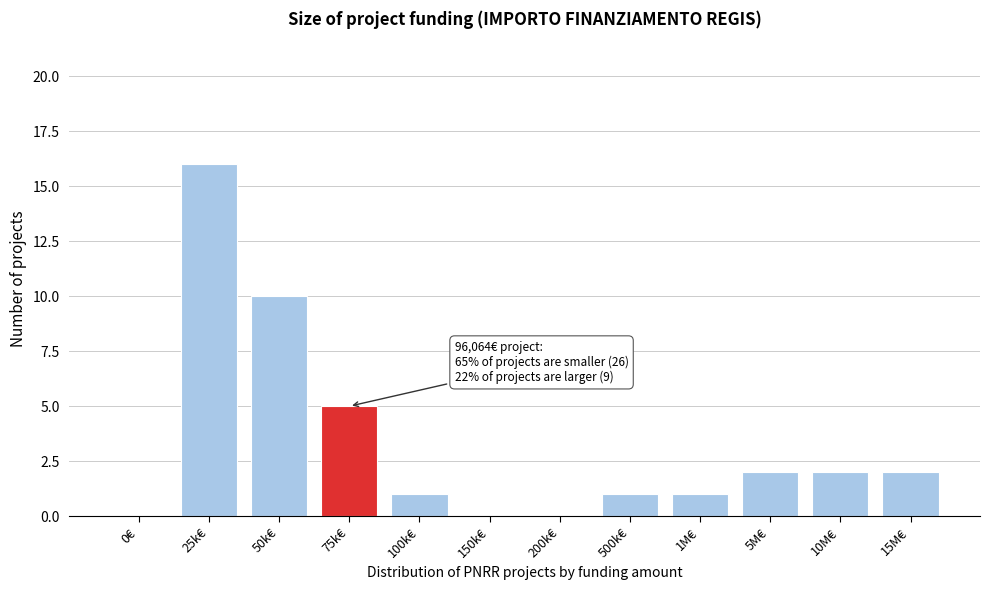

Reading right to left, what are all the values shown in this chart?

15M€=2	10M€=2	5M€=2	1M€=1	500k€=1	200k€=0	150k€=0	100k€=1	75k€=5	50k€=10	25k€=16	0€=0